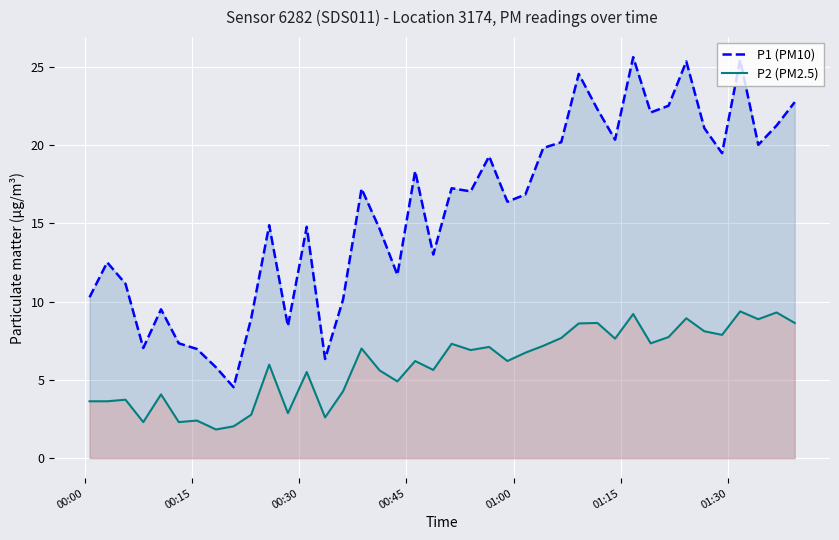

Reading left to right, what are all the values shown in this chart?

P1 (PM10): 10.3	12.5	11.1	7.0	9.5	7.3	7.0	5.8	4.5	8.9	14.9	8.4	14.8	6.3	10.1	17.2	14.6	11.7	18.3	13.0	17.2	17.0	19.3	16.4	16.8	19.8	20.2	24.5	22.3	20.3	25.6	22.1	22.5	25.3	21.1	19.5	25.4	20.0	21.2	22.7
P2 (PM2.5): 3.6	3.6	3.7	2.3	4.1	2.3	2.4	1.8	2.0	2.8	6.0	2.9	5.5	2.6	4.3	7.0	5.6	4.9	6.2	5.6	7.3	6.9	7.1	6.2	6.7	7.2	7.7	8.6	8.6	7.6	9.2	7.3	7.7	8.9	8.1	7.9	9.4	8.9	9.3	8.6